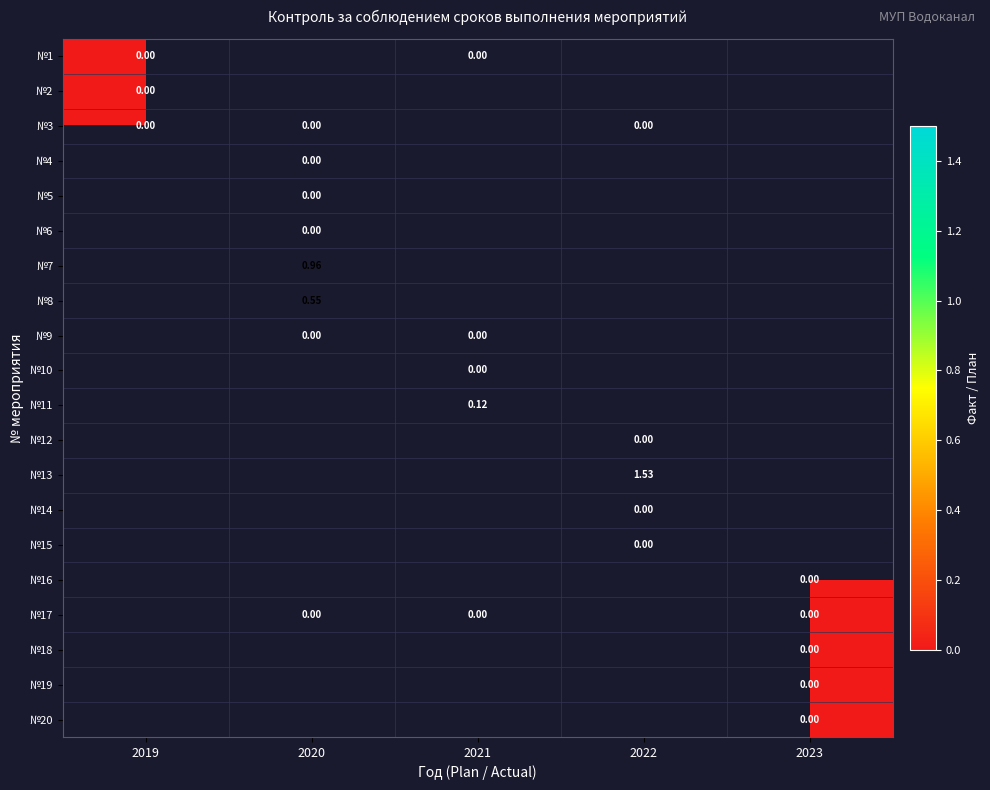

Which series has the widest spread of values?

№1